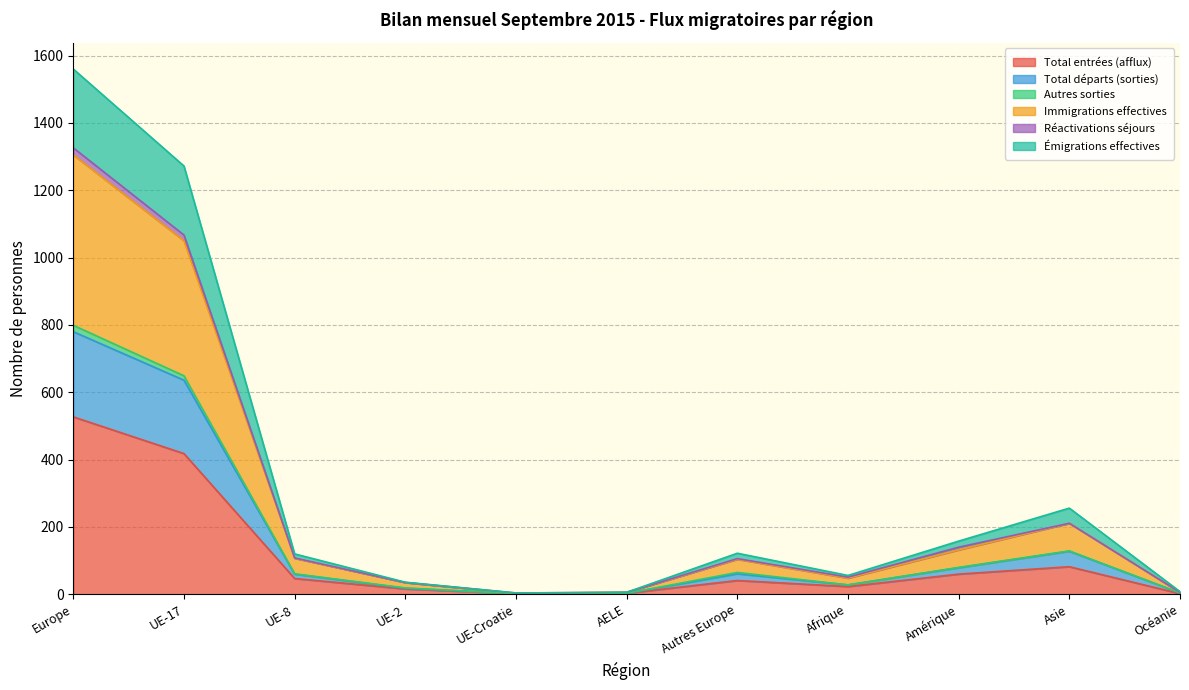

True or false: Total entrées (afflux) and Émigrations effectives intersect in this chart.

False